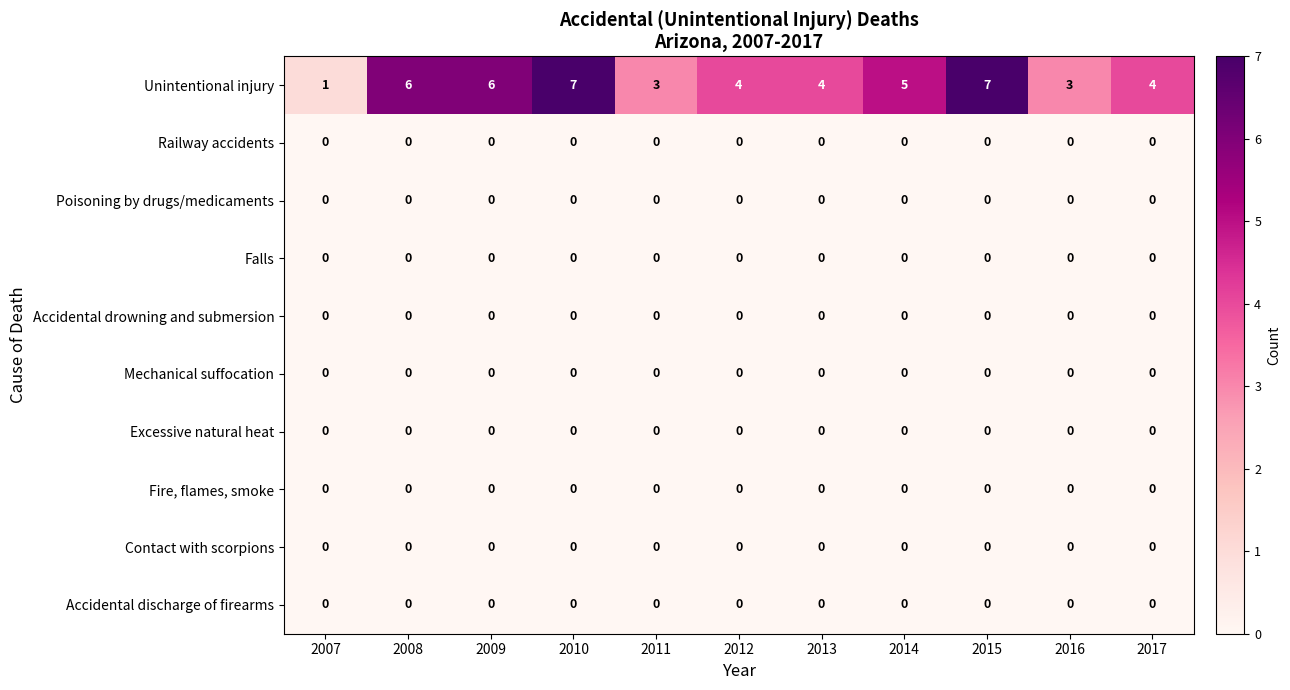

Which series has the largest total across all categories?

Unintentional injury